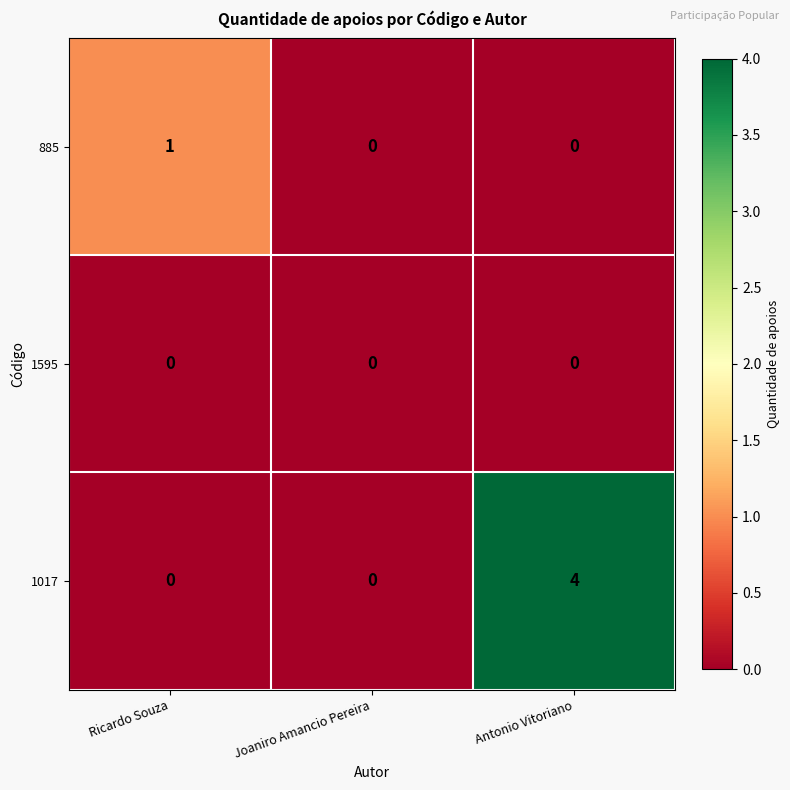

What is the spread (max minus min) of values at Ricardo Souza?

1